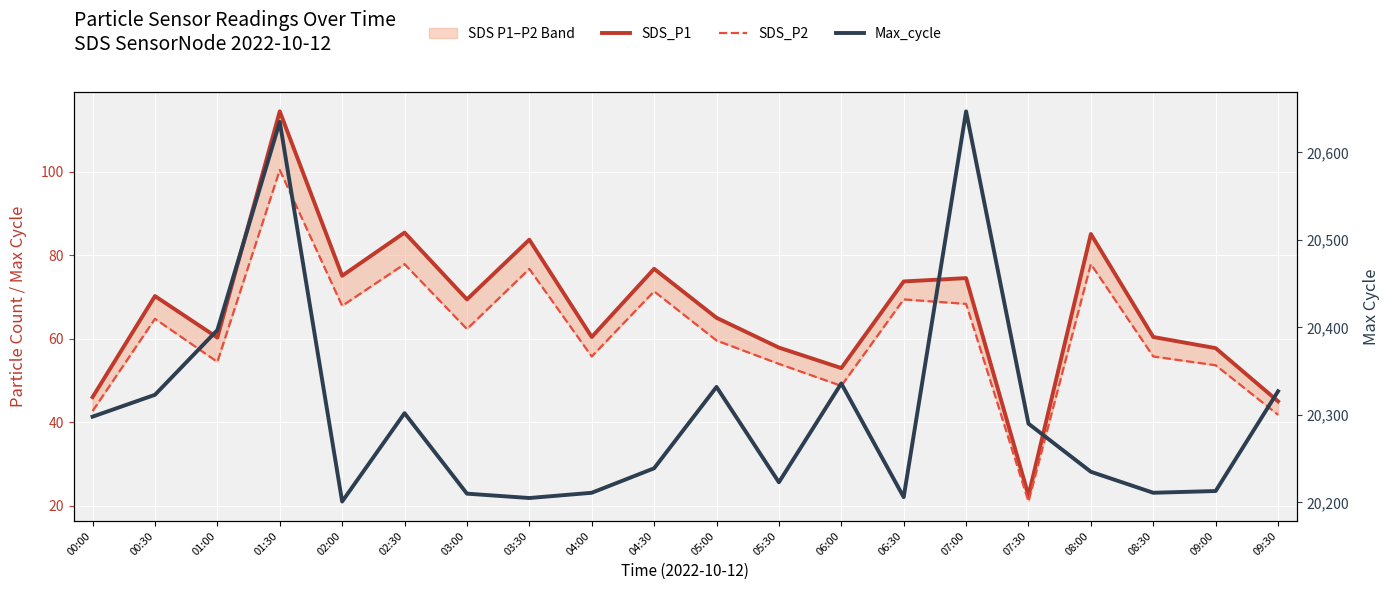

Where is Max_cycle nearest to the value 20424?

01:00